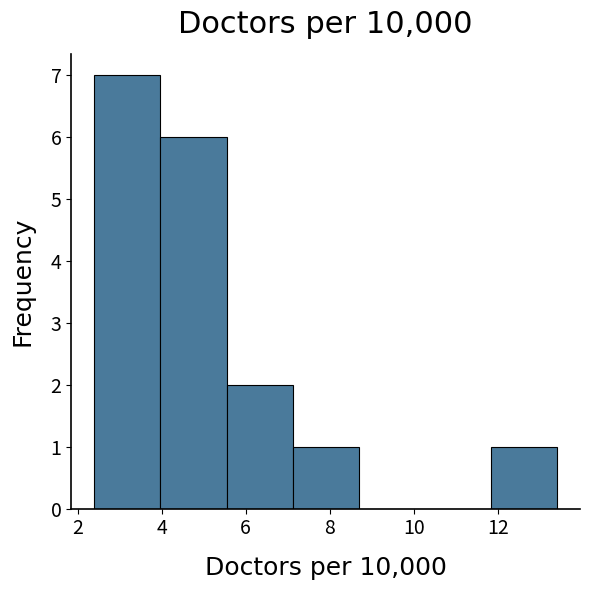

Reading left to right, transcribe this chart: for each bar, give the range it covers on the x-axis and its height. Neither the bar edges nor the heights are printed on the chart, so give them approximately, as read against the axes.

2.4 to 4.0: 7
4.0 to 5.6: 6
5.6 to 7.2: 2
7.2 to 8.6: 1
8.6 to 10.2: 0
10.2 to 11.8: 0
11.8 to 13.4: 1